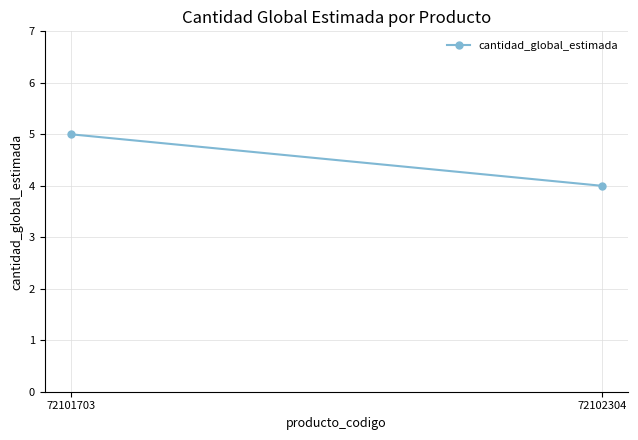

How many categories are shown in the chart?

2